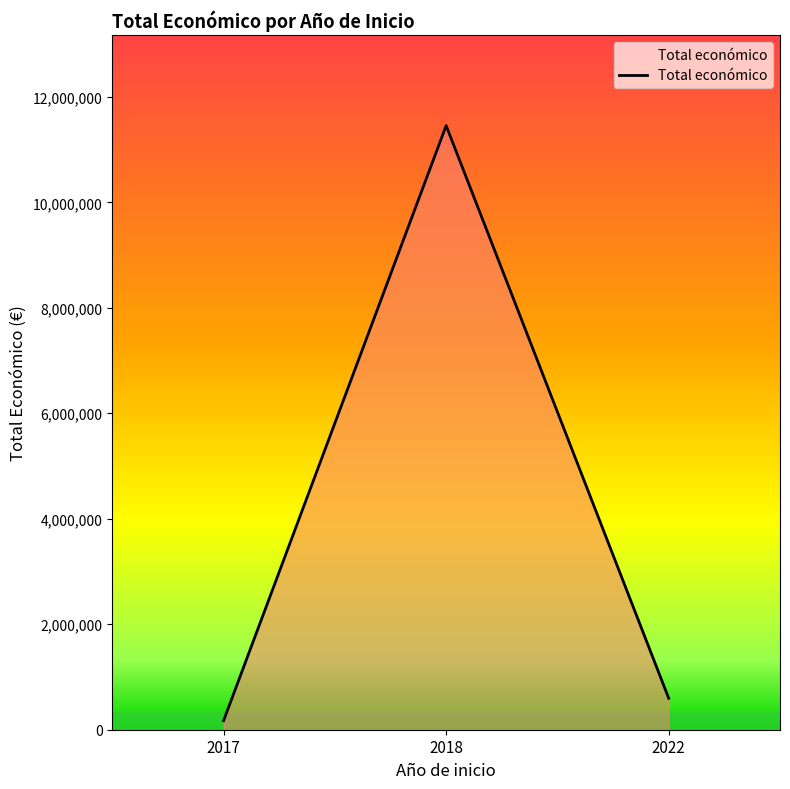

Does the chart have visible grid lines?

No